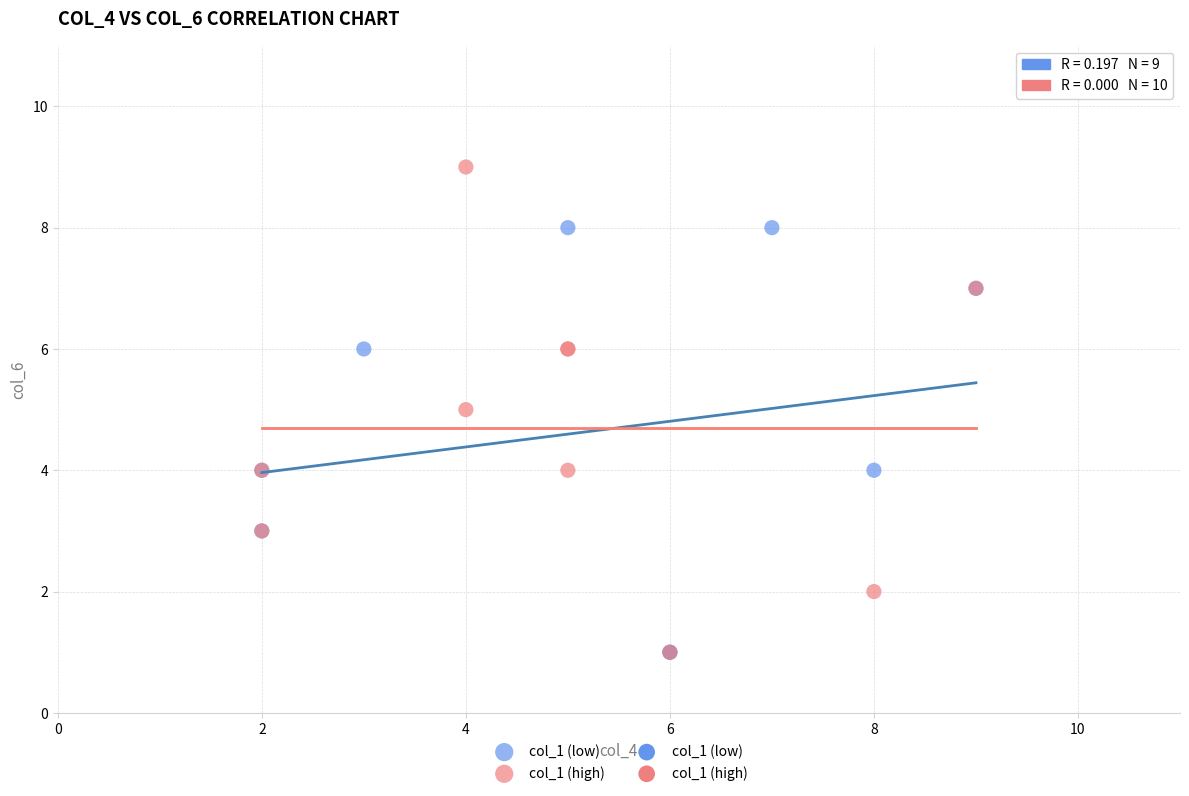

Which series reaches the maximum Y coordinate?

col_1 (high)